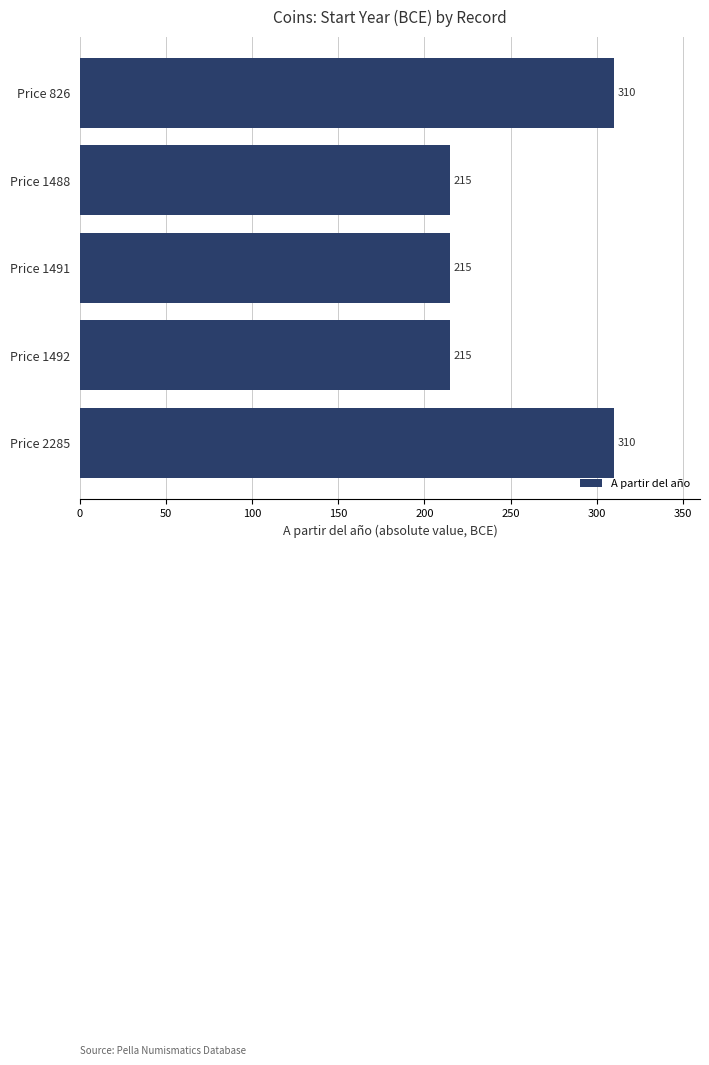

What is the change in value from Price 826 to Price 1492?

-95